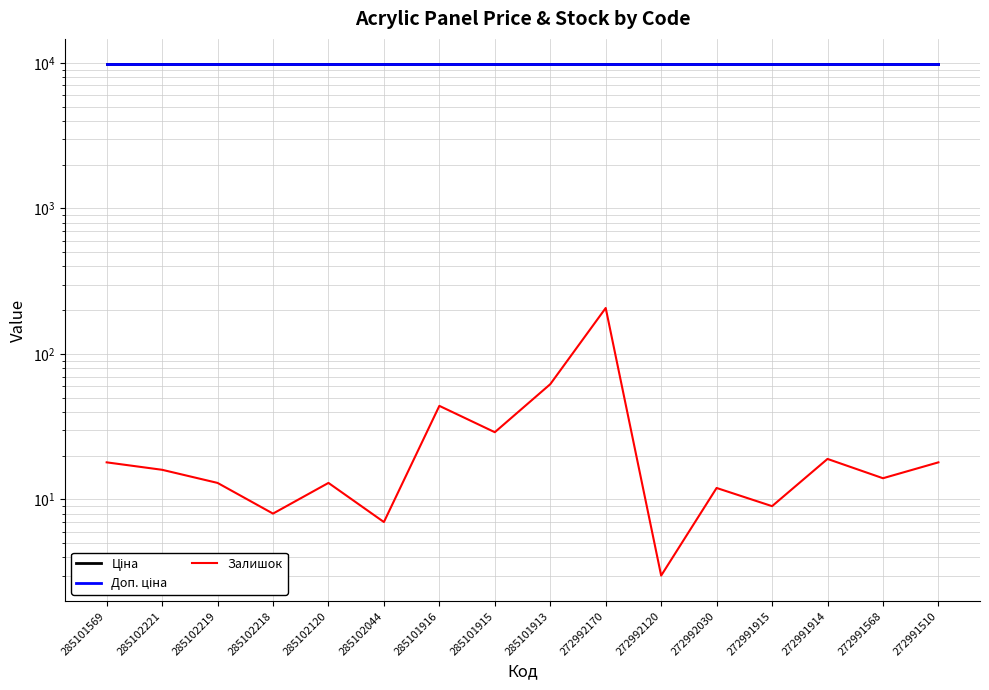

Rank the series by their maximum value, from lowest to highest.

Залишок, Ціна, Доп. ціна